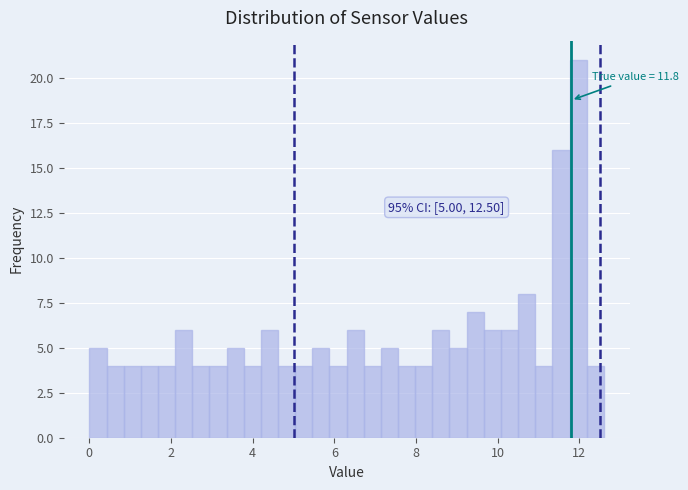

Read against the x-axis, roughly where is the centre of the tallest bar?

12.0